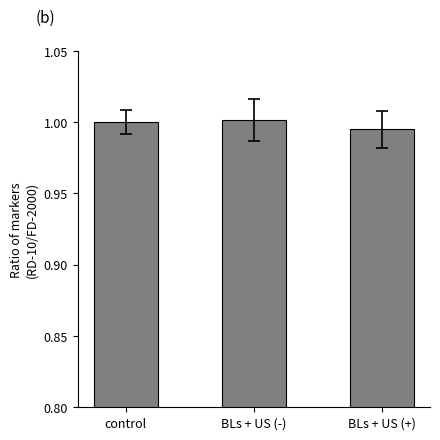

Which category has the lowest value across all series?

BLs + US (+)